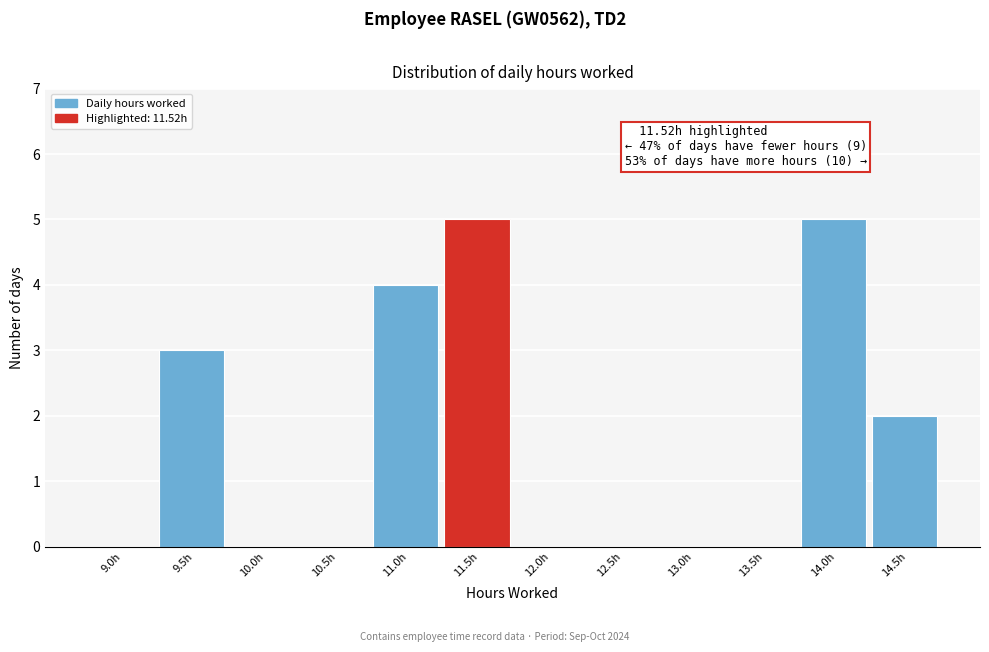

Reading right to left, transcribe all the data shown in this chart.

14.5h=2	14.0h=5	13.5h=0	13.0h=0	12.5h=0	12.0h=0	11.5h=5	11.0h=4	10.5h=0	10.0h=0	9.5h=3	9.0h=0